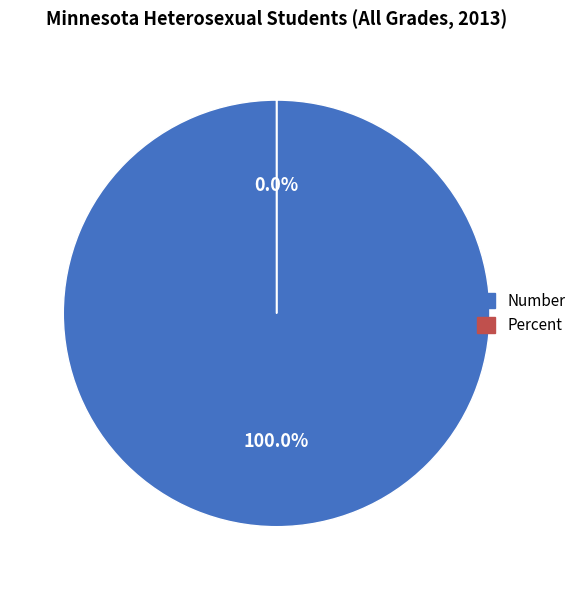

To the nearest percent, what is the combined percentage of Number and Percent?

100%